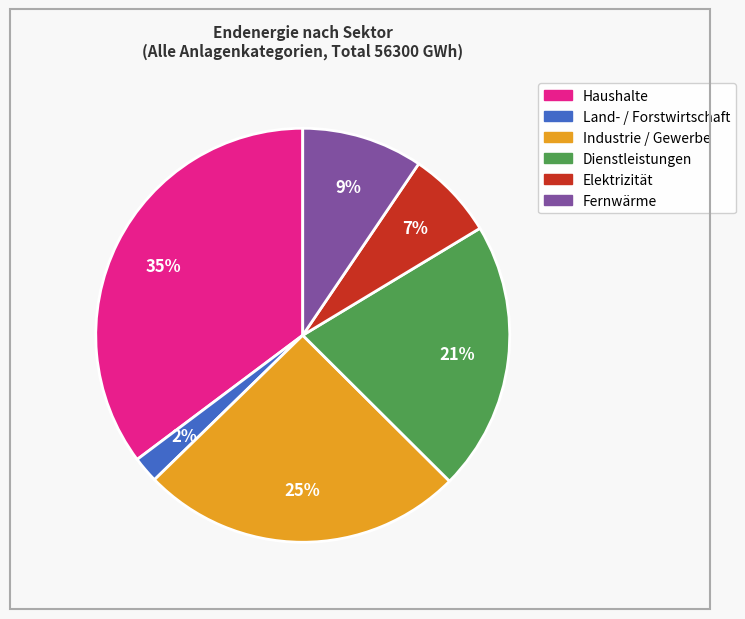

The Industrie / Gewerbe slice represents 14% of the pie. True or false?

False